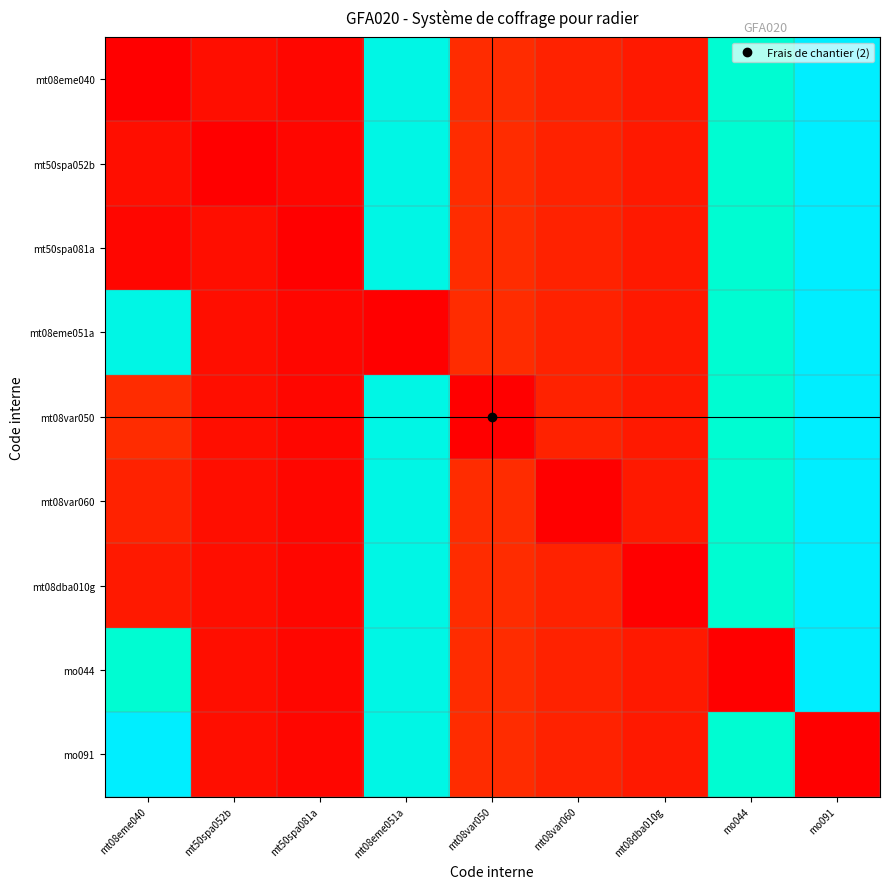

What is the total value across all series at mt50spa081a?

0.1